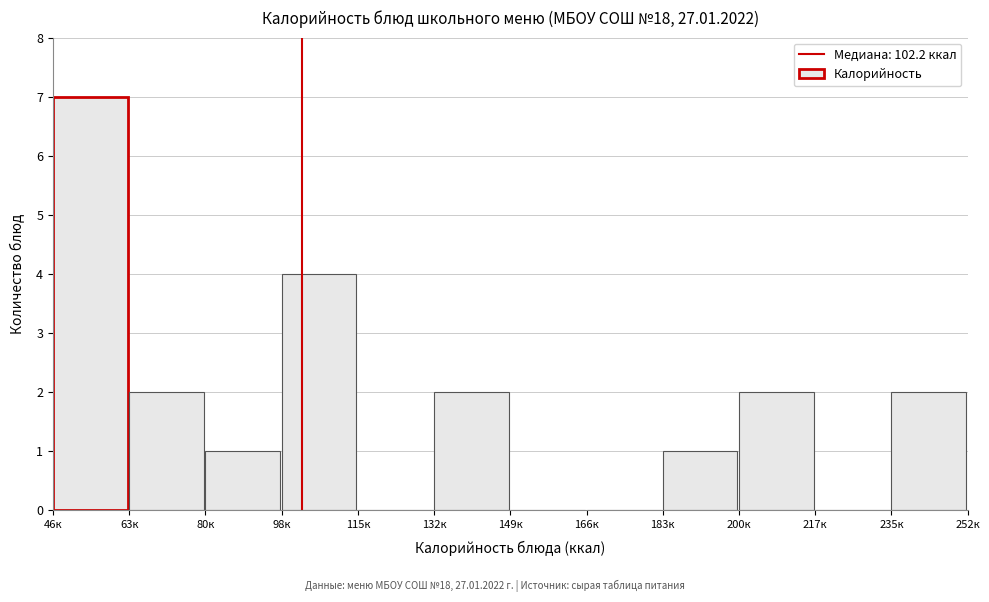

How tall is the bar that spans 98 to 114 on the x-axis? Neither the bar edges nor the heights are printed on the chart, so give them approximately, as read against the axes.

4